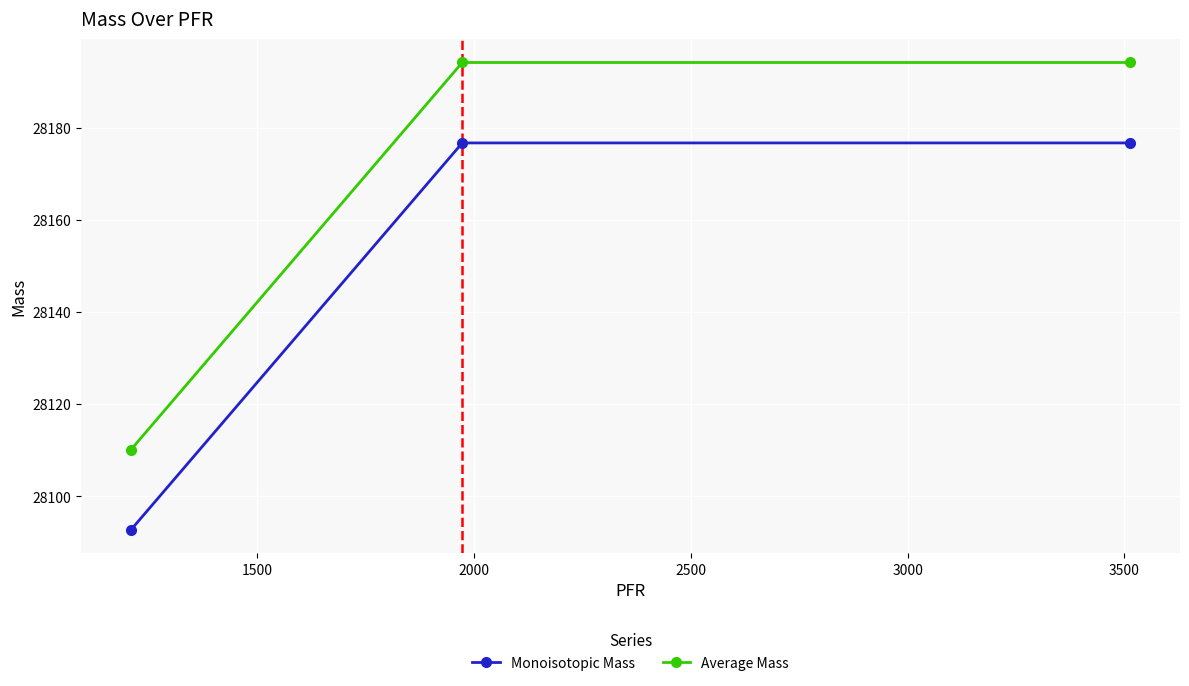

Rank the series by their maximum value, from lowest to highest.

Monoisotopic Mass, Average Mass